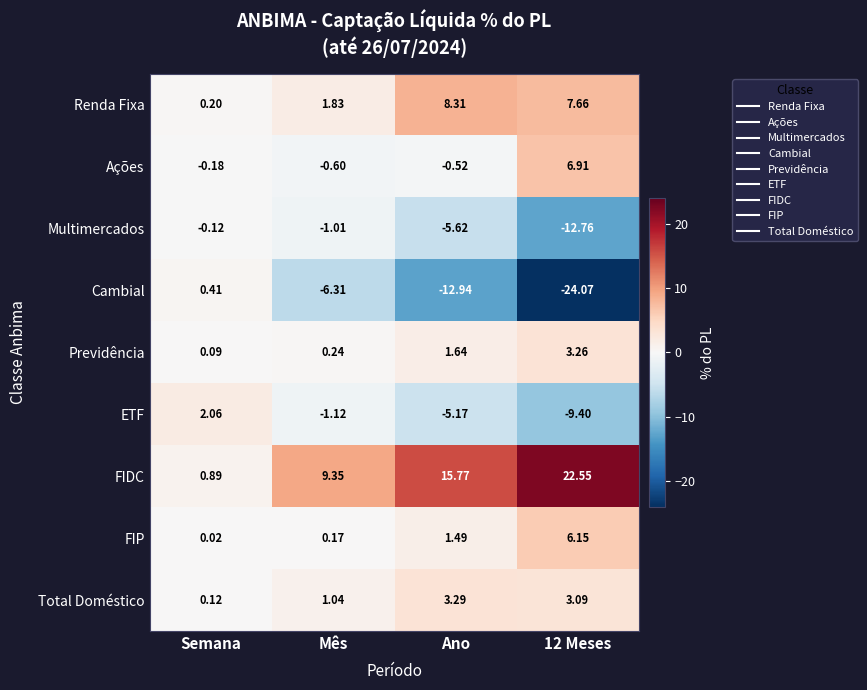

At which category is the sum across all series the highest?

Ano